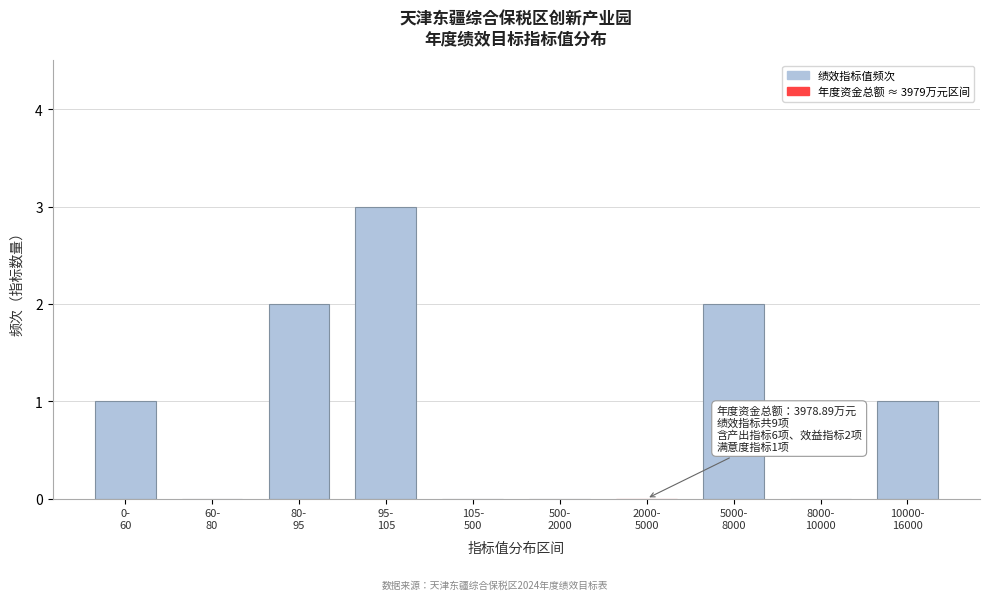

What is the greatest value displayed?

3